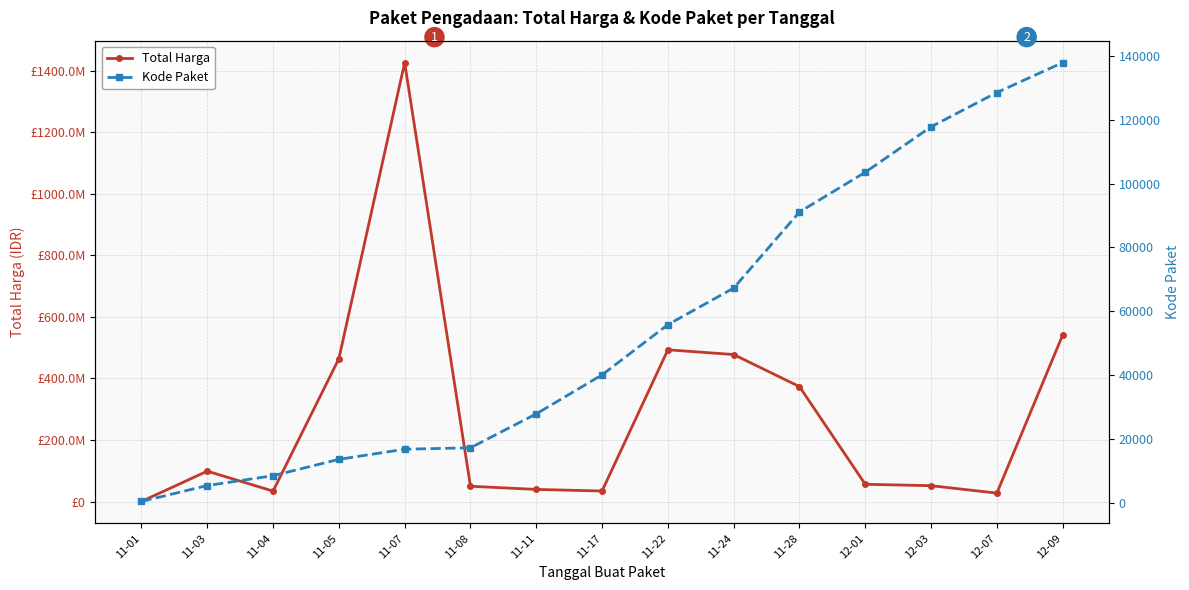

What is the highest value of the Kode Paket series?

137876